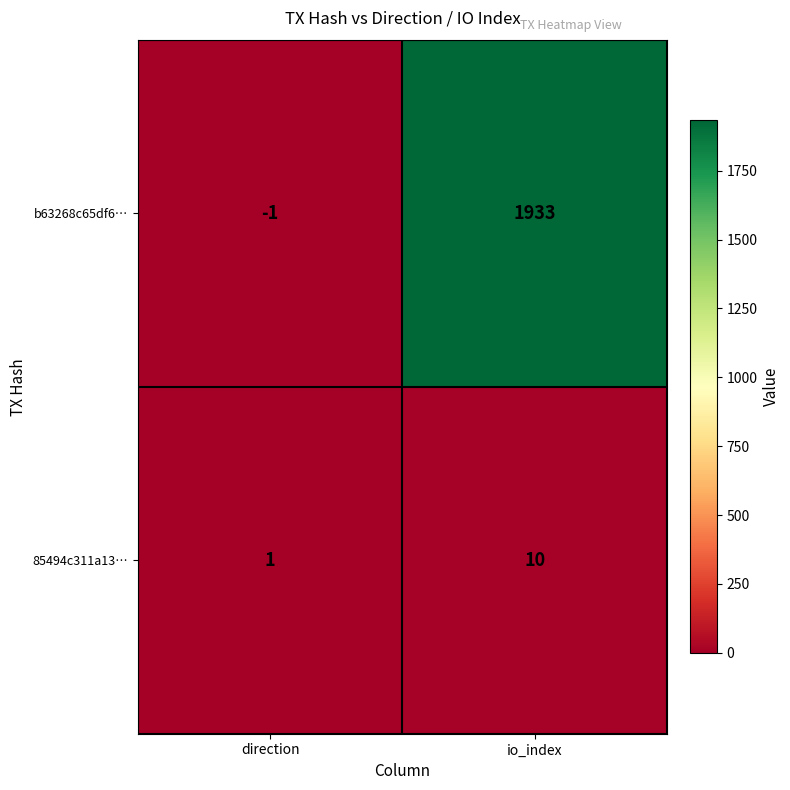

At which category does the chart reach its peak across all series?

io_index